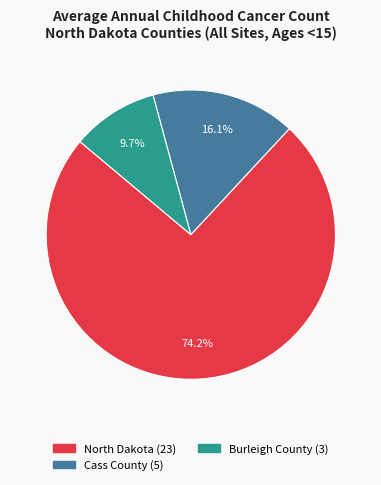

Is it true that Burleigh County is 21% of the pie?

False